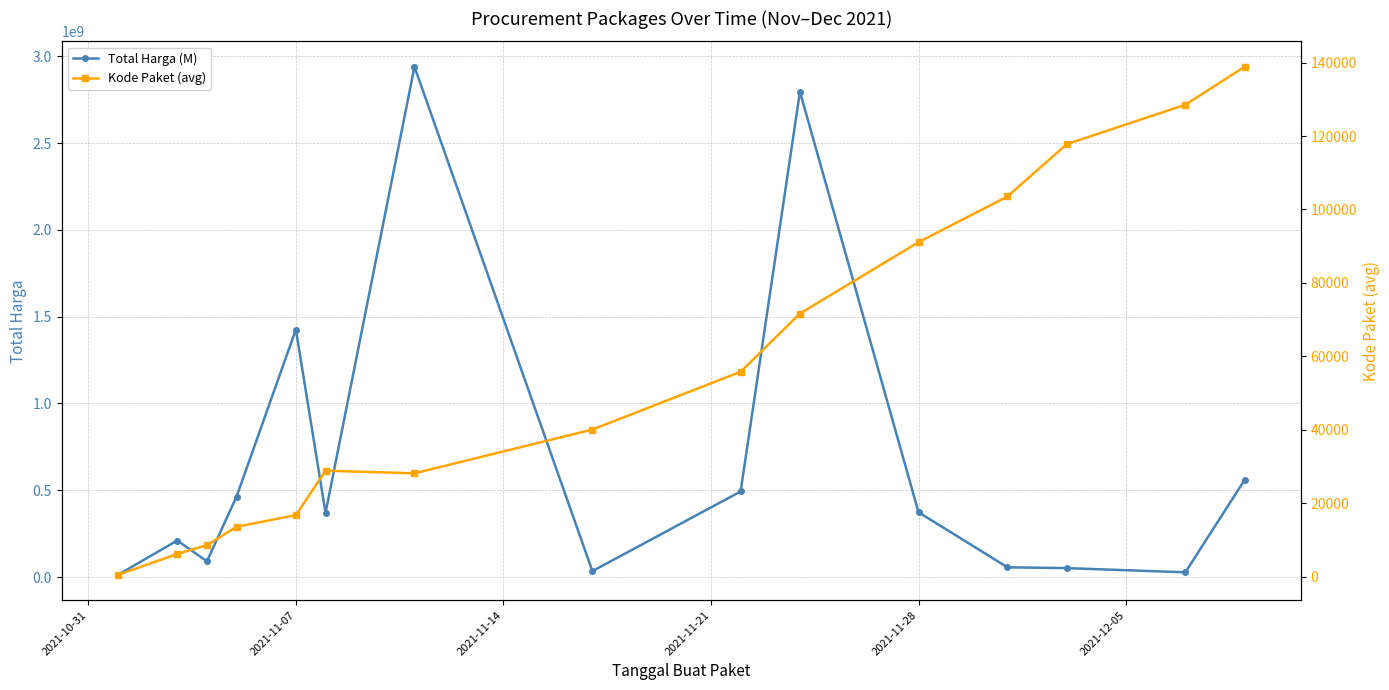

Does the chart have visible grid lines?

Yes